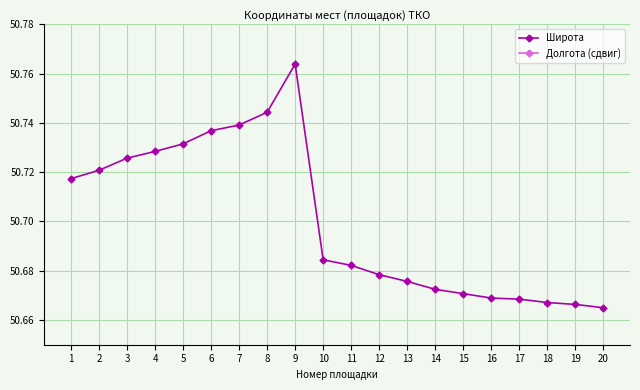

True or false: Долгота (сдвиг) and Широта cross at least once.

False